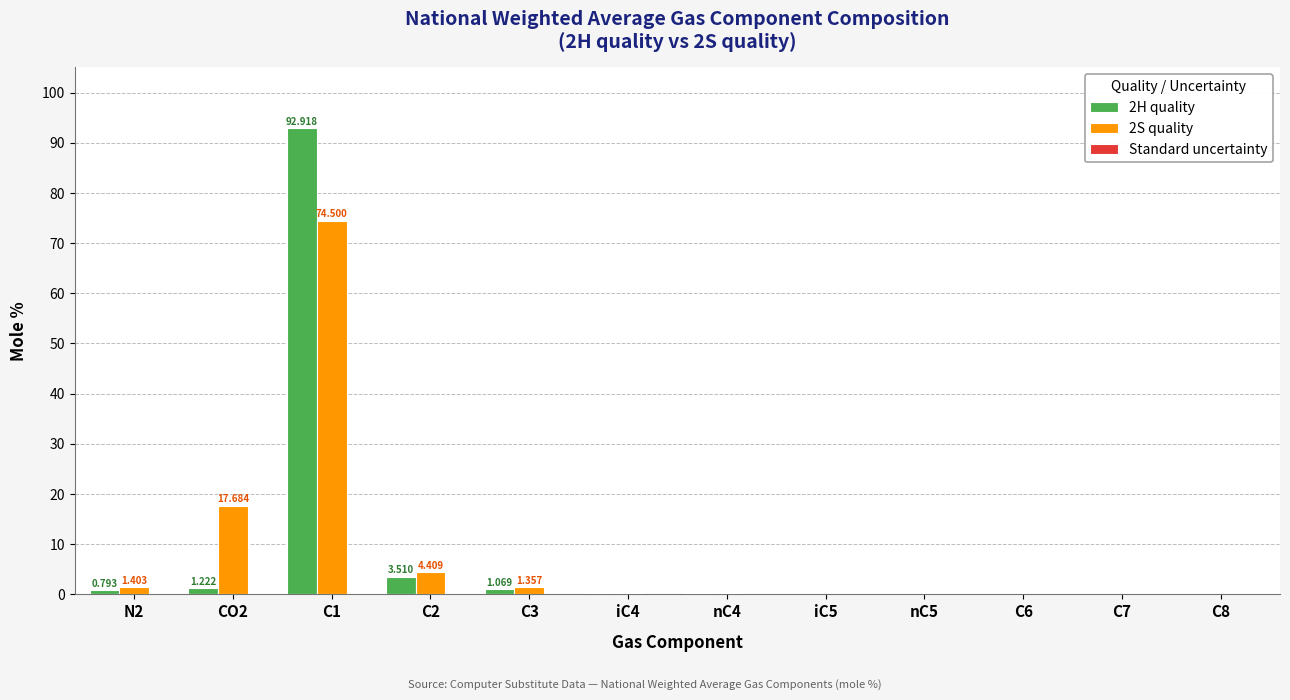

Reading right to left, what are all the values shown in this chart?

2H quality: C8=0.0	C7=0.0	C6=0.0	nC5=0.0	iC5=0.0	nC4=0.2	iC4=0.2	C3=1.1	C2=3.5	C1=92.9	CO2=1.2	N2=0.8
2S quality: C8=0.0	C7=0.0	C6=0.0	nC5=0.0	iC5=0.1	nC4=0.3	iC4=0.2	C3=1.4	C2=4.4	C1=74.5	CO2=17.7	N2=1.4
Standard uncertainty: C8=0.0	C7=0.0	C6=0.0	nC5=0.0	iC5=0.0	nC4=0.0	iC4=0.0	C3=0.0	C2=0.0	C1=0.0	CO2=0.0	N2=0.0